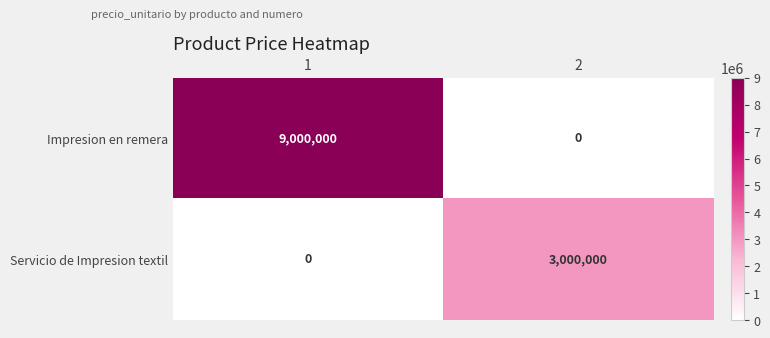

Reading left to right, what are all the values shown in this chart?

Impresion en remera: 9000000	0
Servicio de Impresion textil: 0	3000000